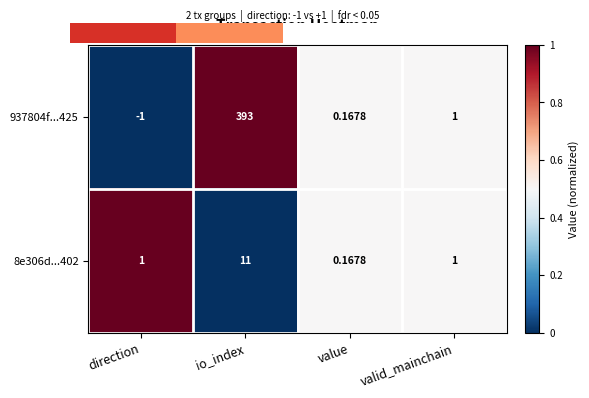

Rank the categories by 937804f...425 value from highest to lowest.

io_index, valid_mainchain, value, direction